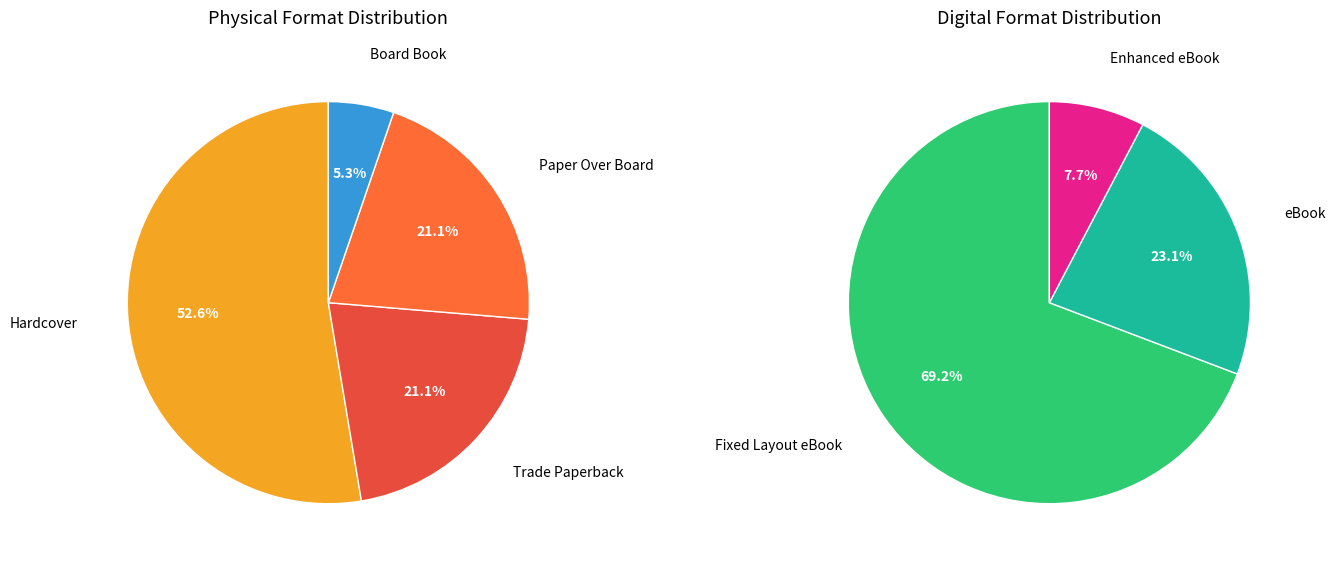

How many segments does this pie chart have?

7